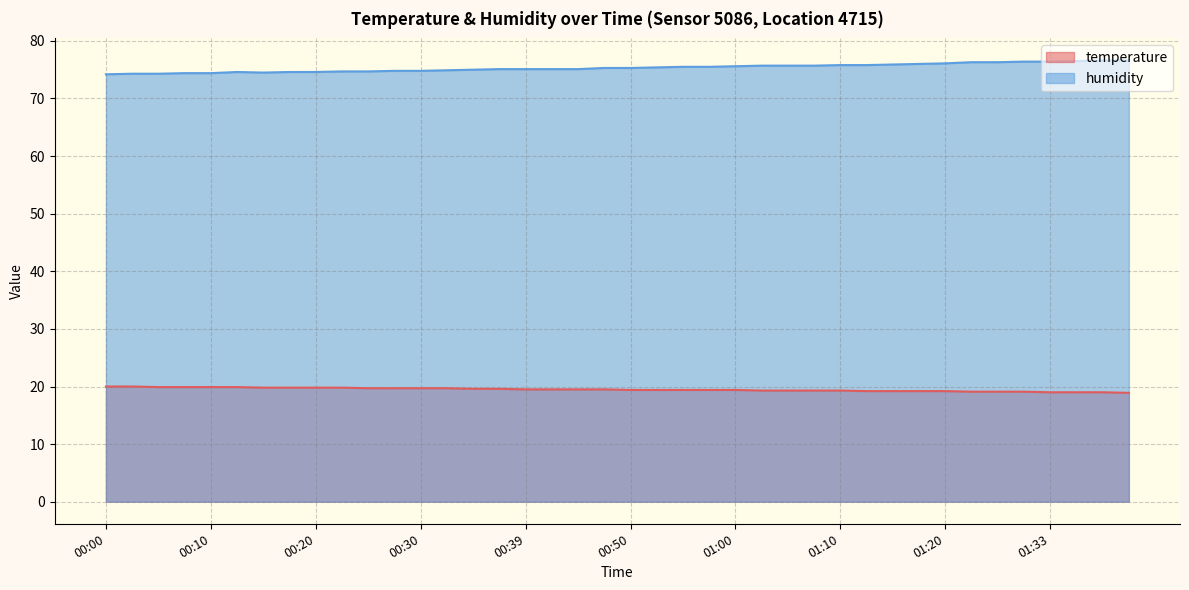

How many data points in temperature are above 19?

36